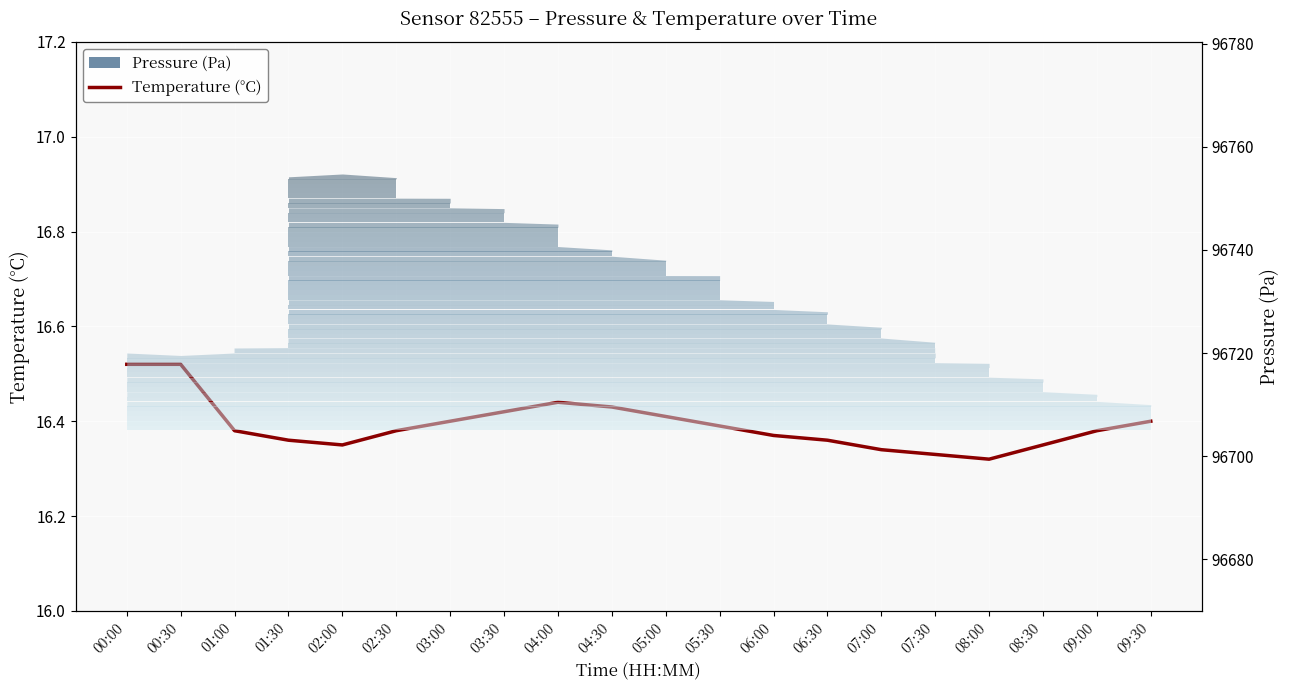

At which label does Temperature (°C) reach its peak?

00:00